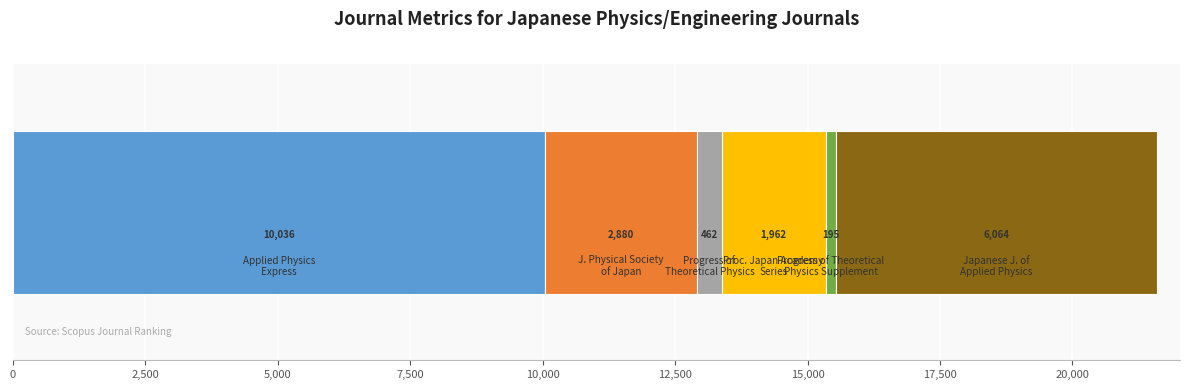

What is the label of the 4th bar from the right?

Progress of Theoretical Physics